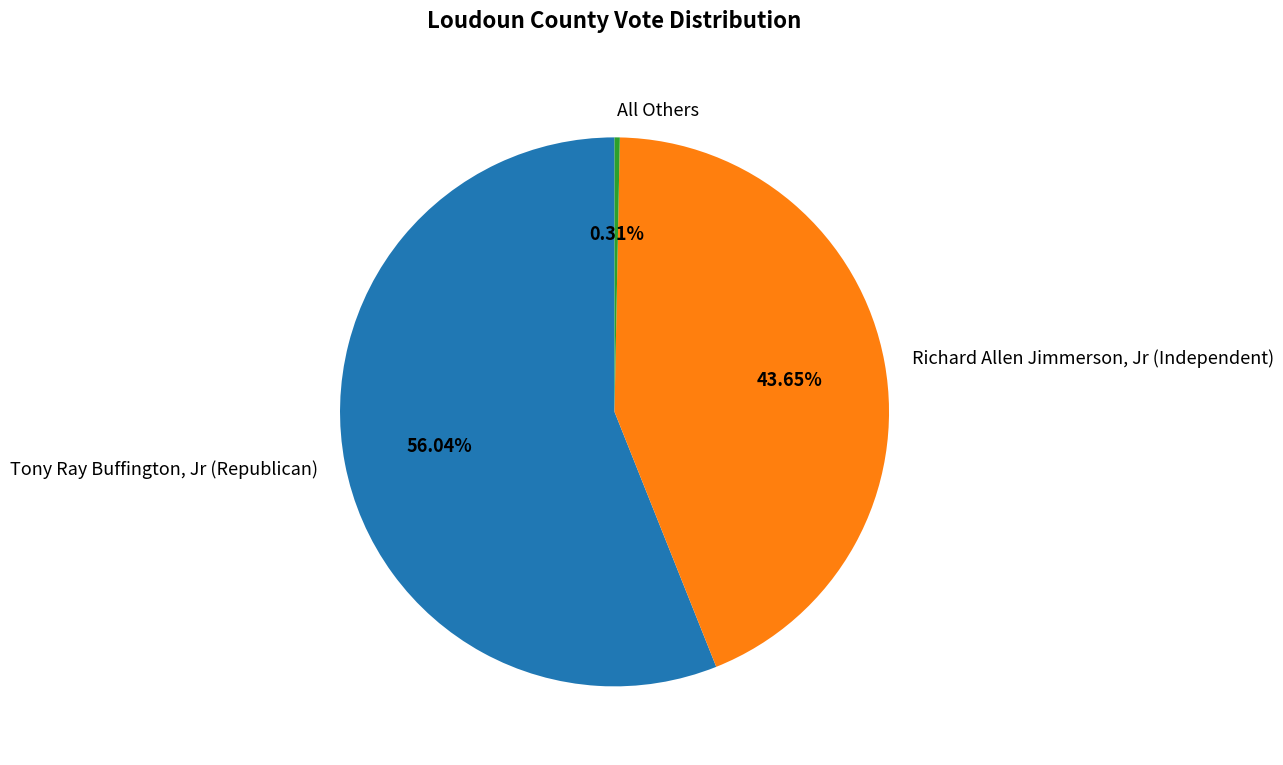

Which has a higher value, All Others or Richard Allen Jimmerson, Jr (Independent)?

Richard Allen Jimmerson, Jr (Independent)